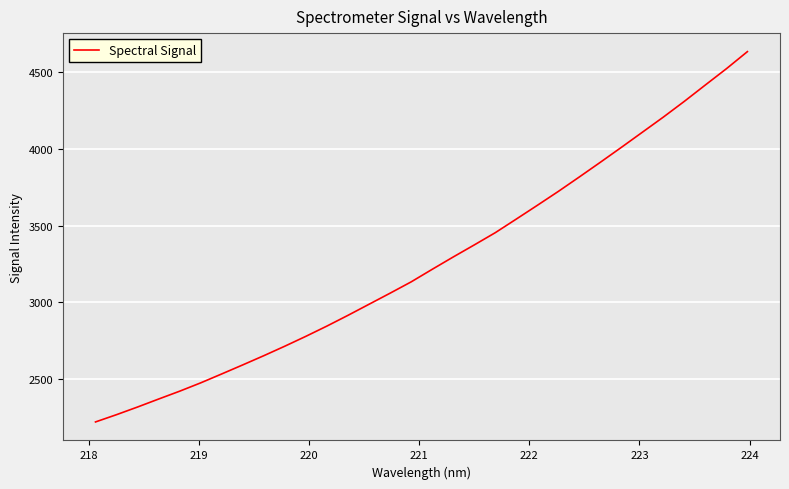

What is the greatest value displayed?

4635.2